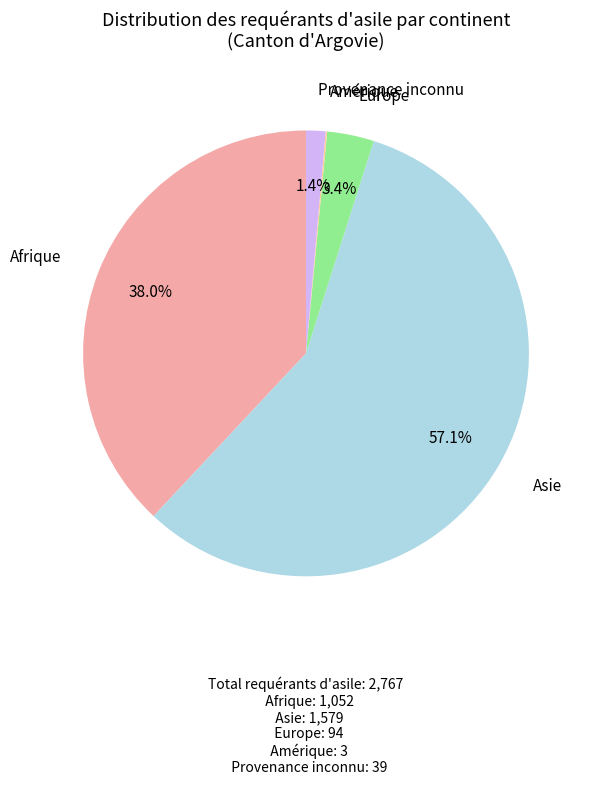

Between Europe and Provenance inconnu, which is larger?

Europe